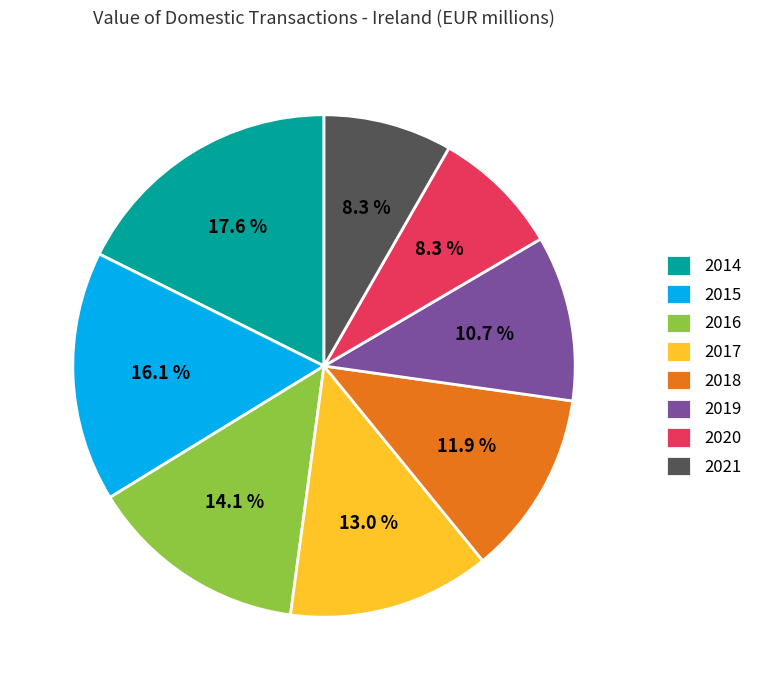

Does 2014 represent more than half of the total?

No